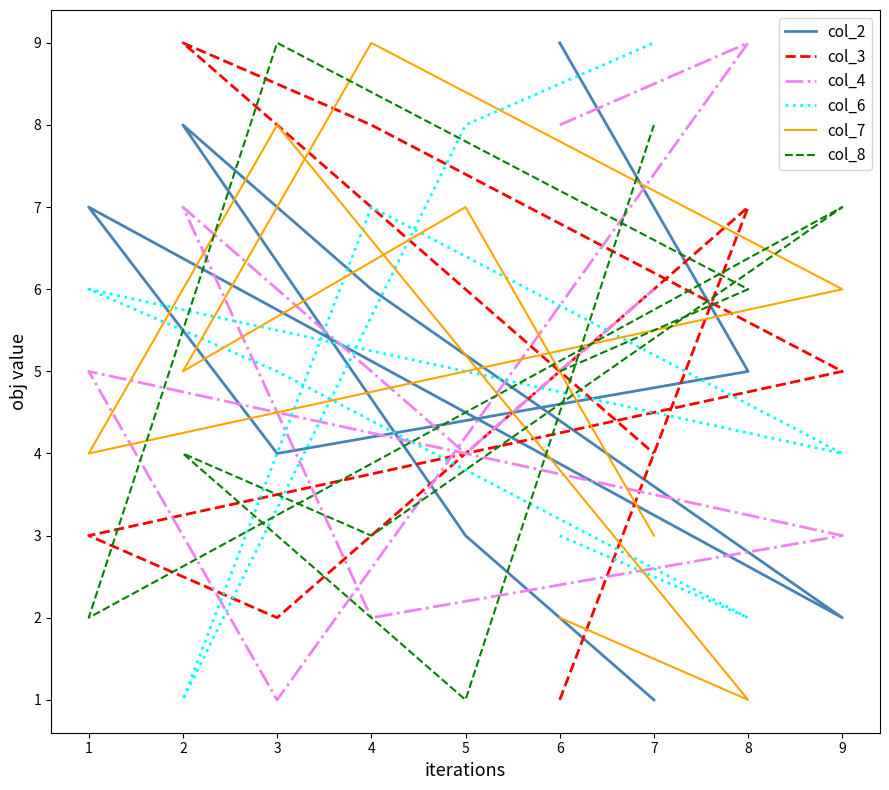

What is the difference between the maximum and second lowest values in the col_4 series?

7